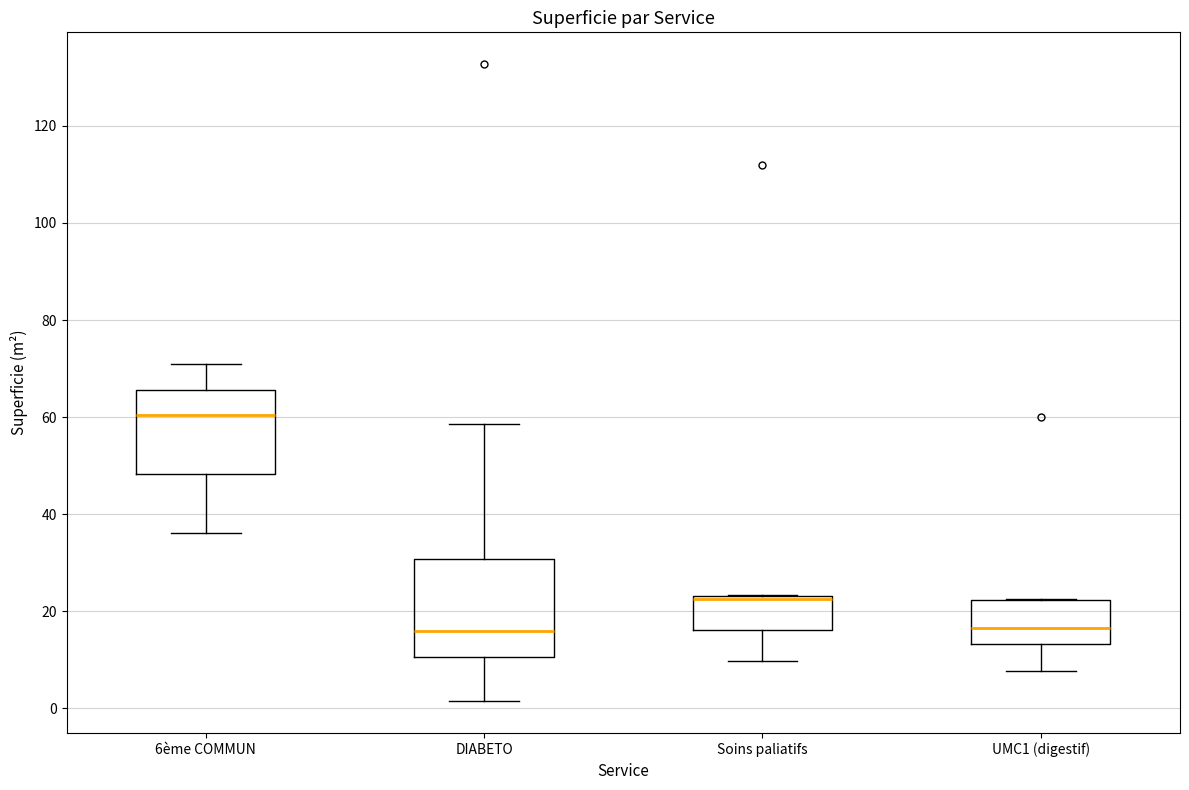

Reading left to right, transcribe this box plot: for each box, give where its median line is, the range the box spans, and where its two whiskers end, as read against the y-axis. The values are not printed on the chart, so give them approximately, as read against the axis.

6ème COMMUN: median 60, box 48 to 66, whiskers 36 to 70
DIABETO: median 16, box 10 to 30, whiskers 2 to 58
Soins paliatifs: median 22, box 16 to 24, whiskers 10 to 24
UMC1 (digestif): median 16, box 14 to 22, whiskers 8 to 22